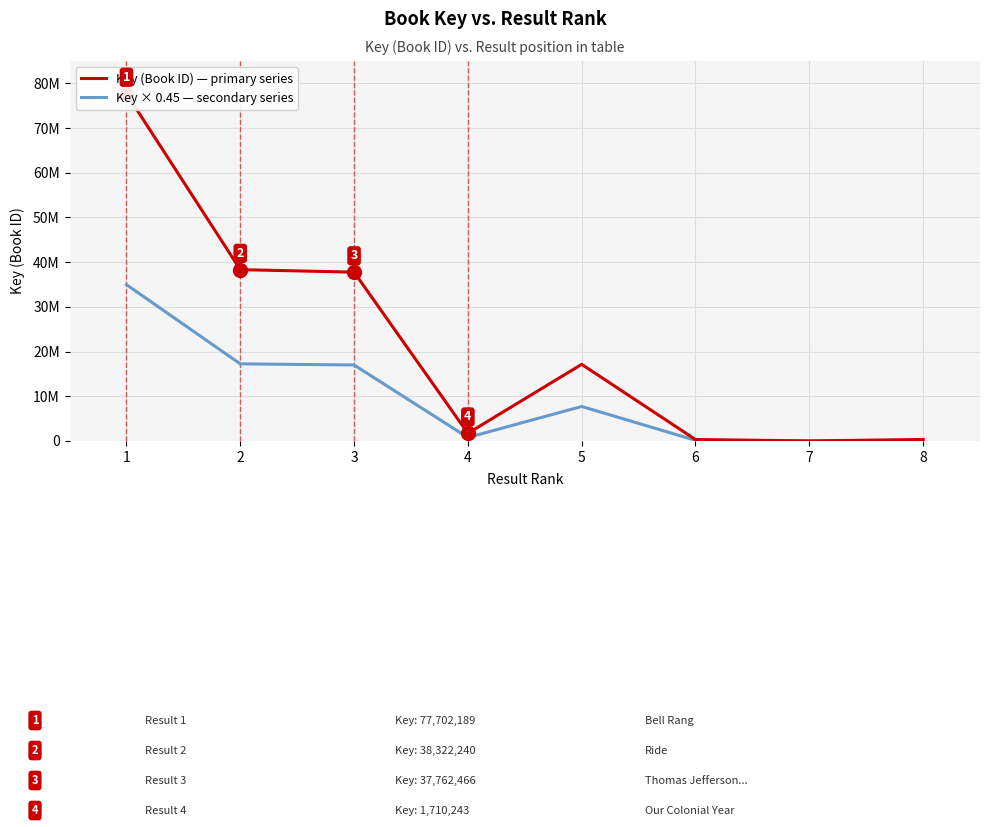

How many data points in Key (Book ID) — primary series are above 17137637?

3